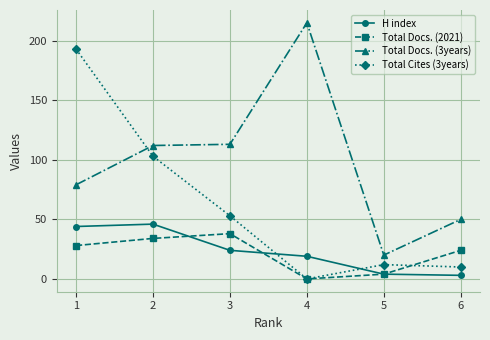

How many series are shown in this chart?

4